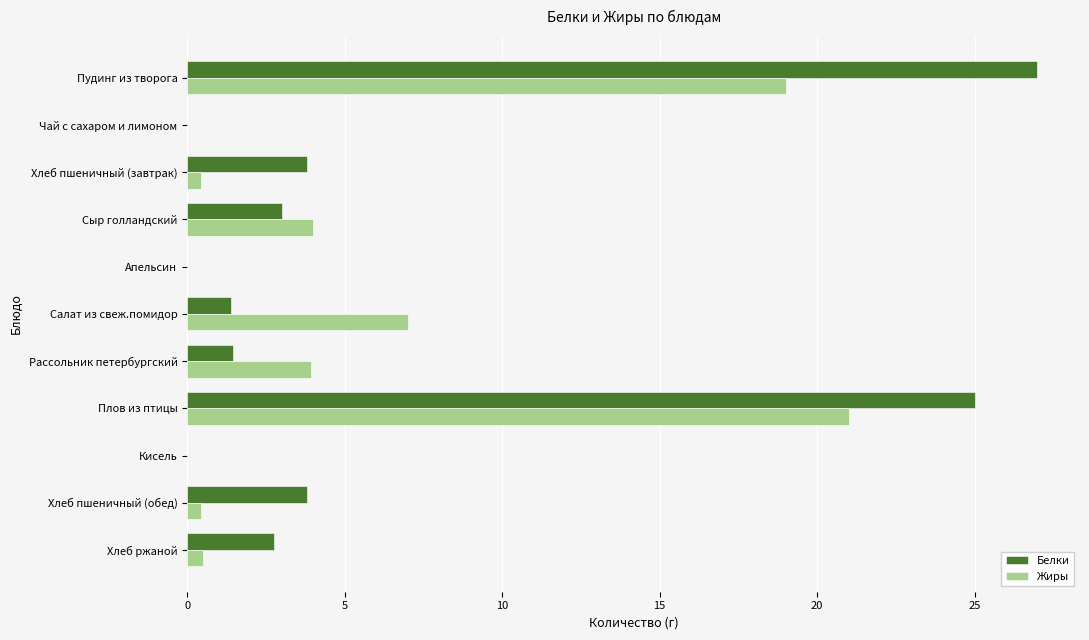

The Жиры series shows 0.0 at Чай с сахаром и лимоном. True or false?

True